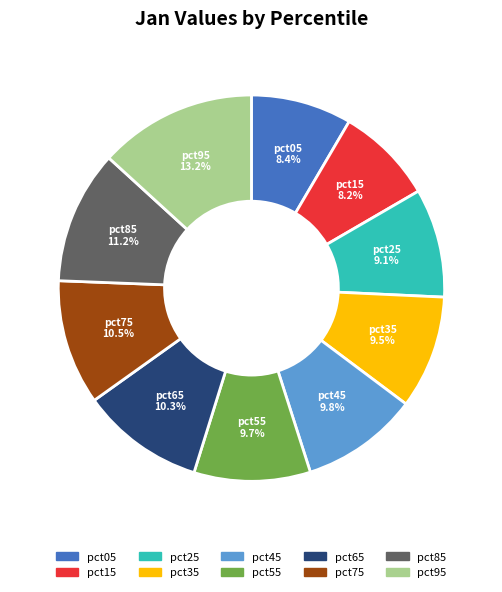

To the nearest percent, what portion does pct85 represent?

11%